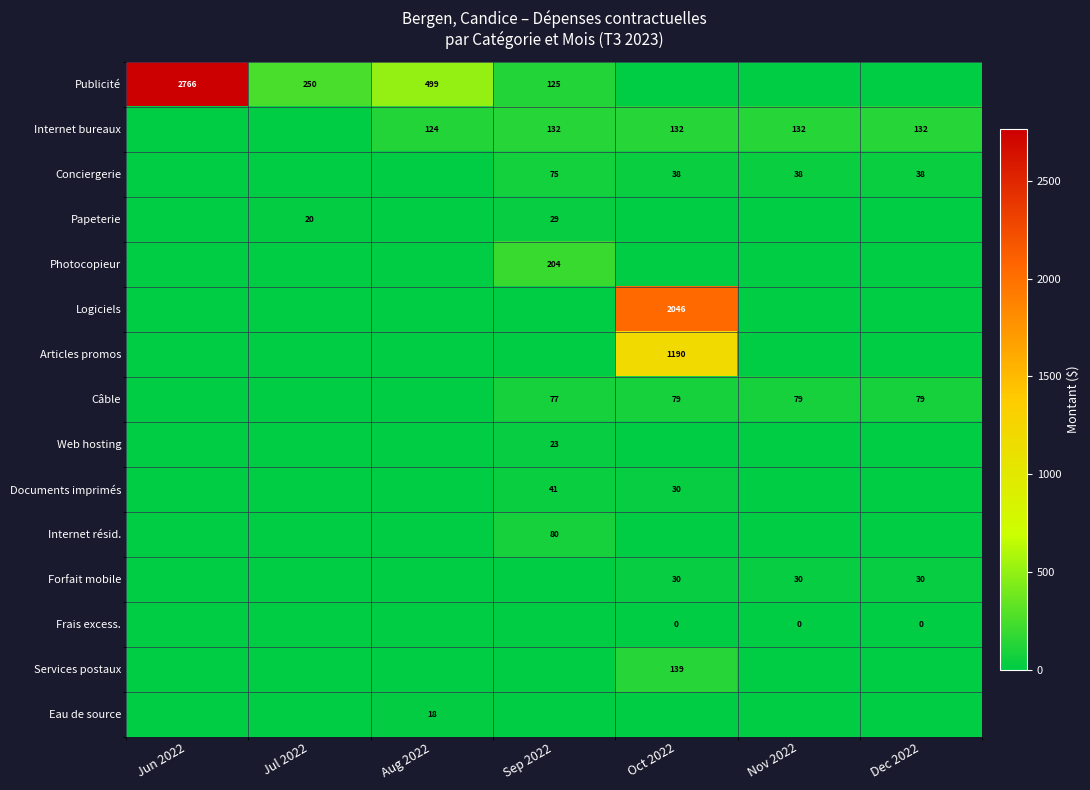

How many positive values does the Frais excess. series have?

3